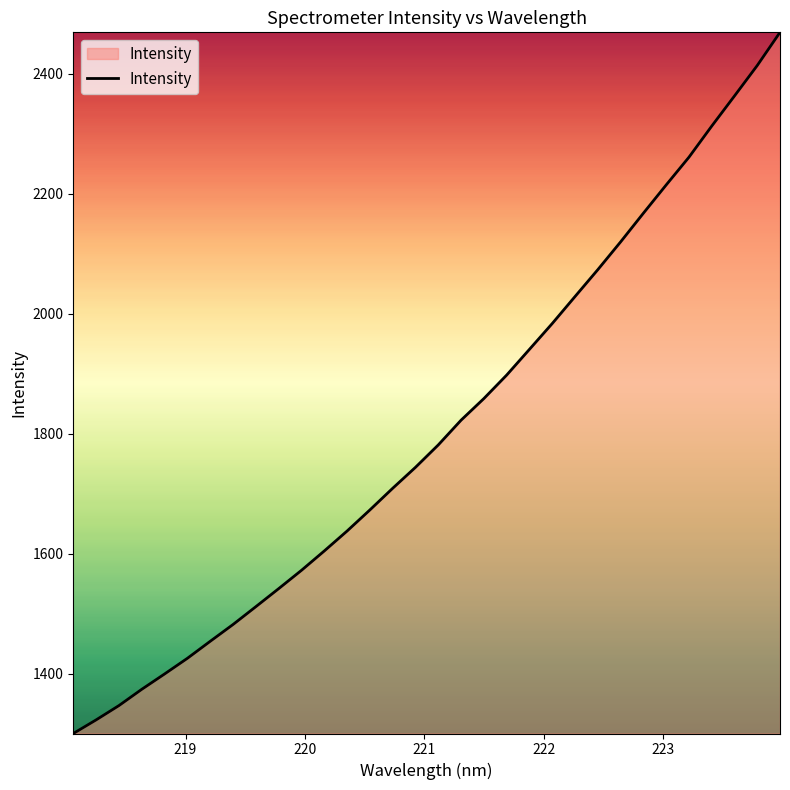

What is the difference between the maximum and minimum values?

1168.9